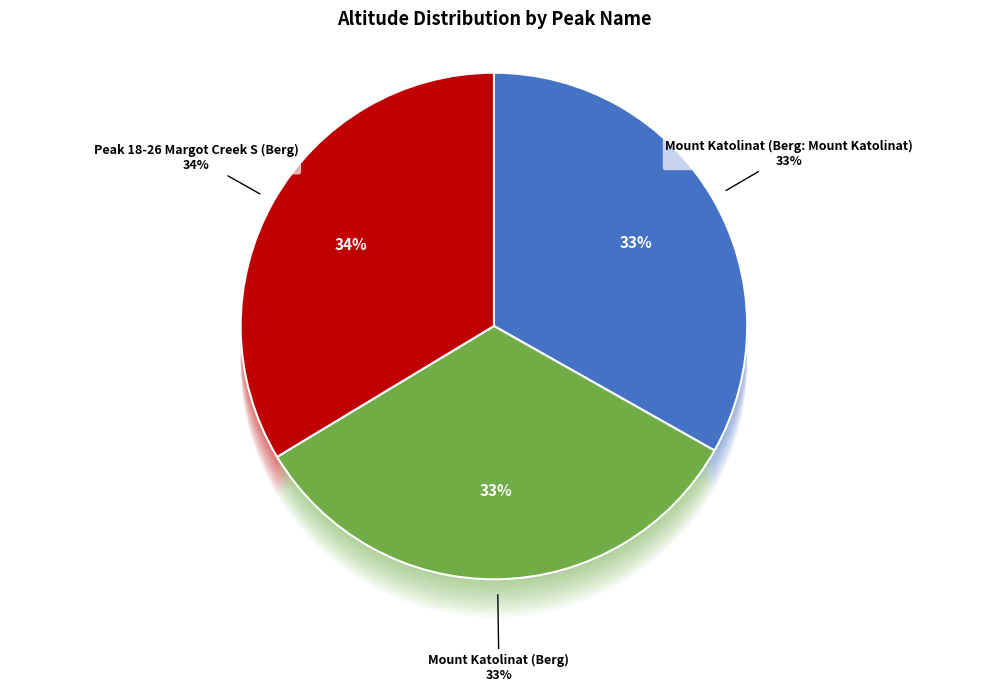

To the nearest percent, what portion does Mount Katolinat (Berg: Mount Katolinat) represent?

33%